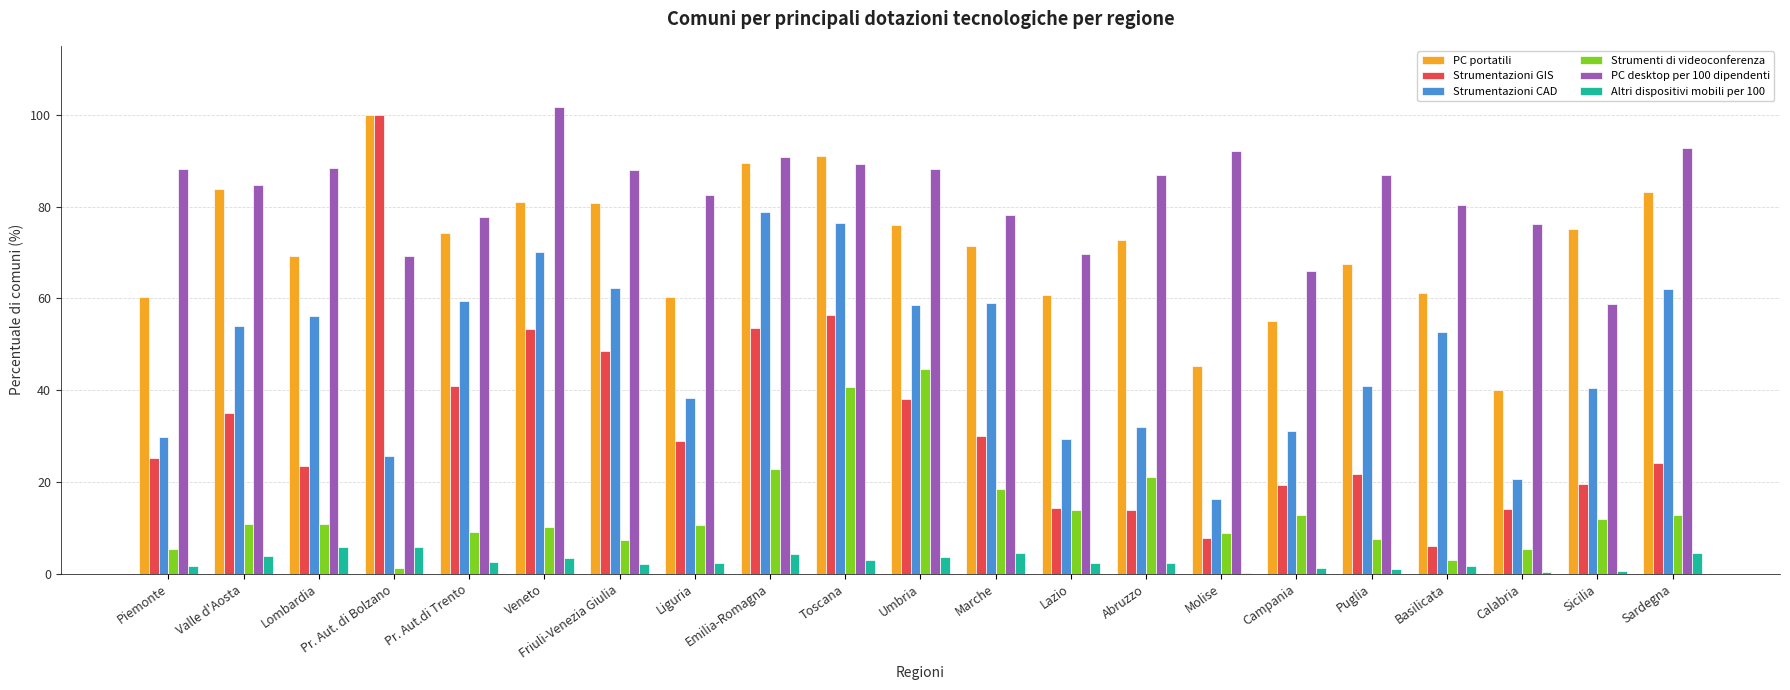

The Strumentazioni CAD series shows 59.5 at Pr. Aut.di Trento. True or false?

True